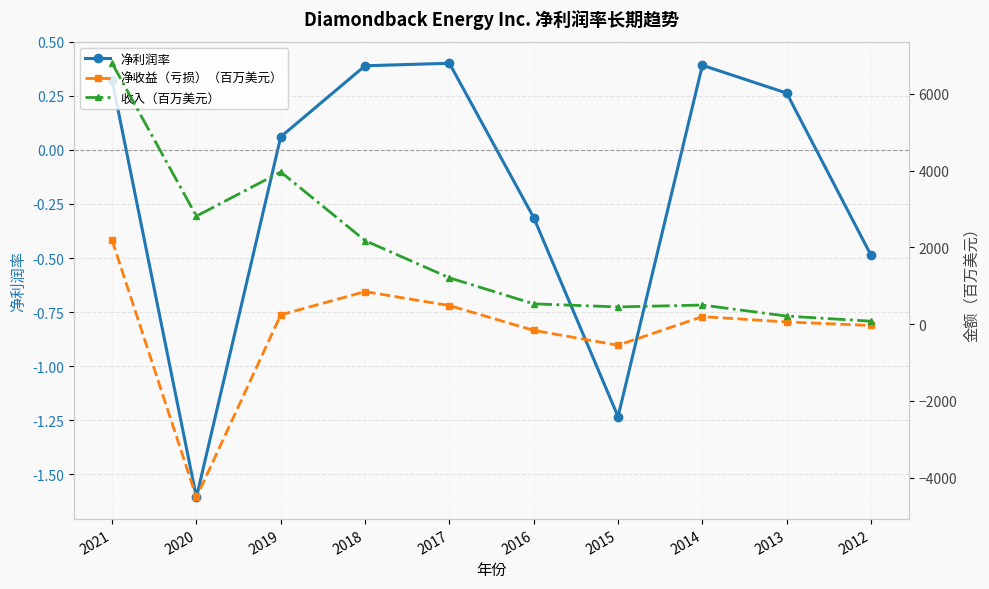

Does the chart display data point markers on the line(s)?

Yes